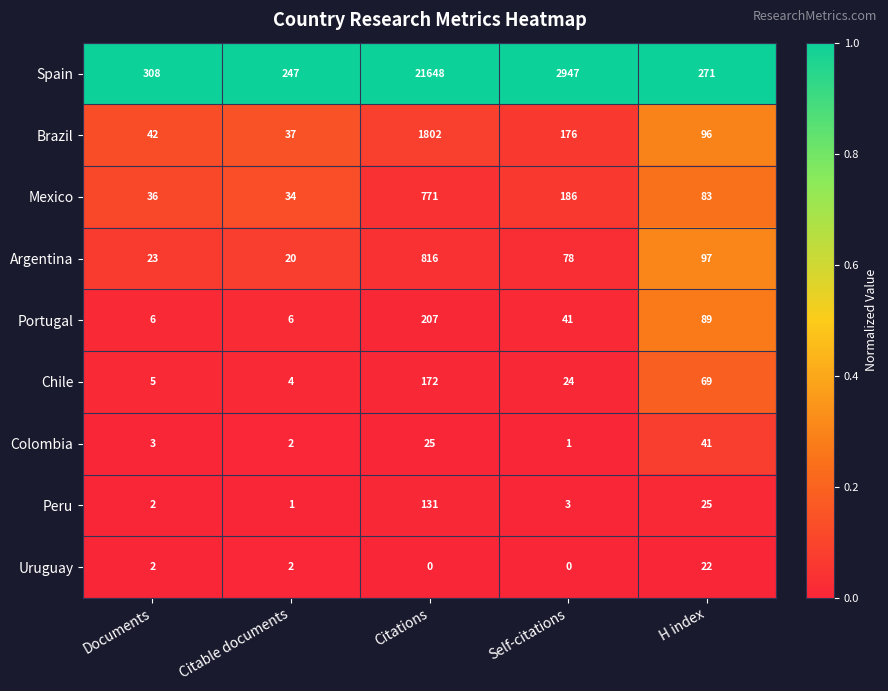

Which category has the highest value in the Colombia series?

H index